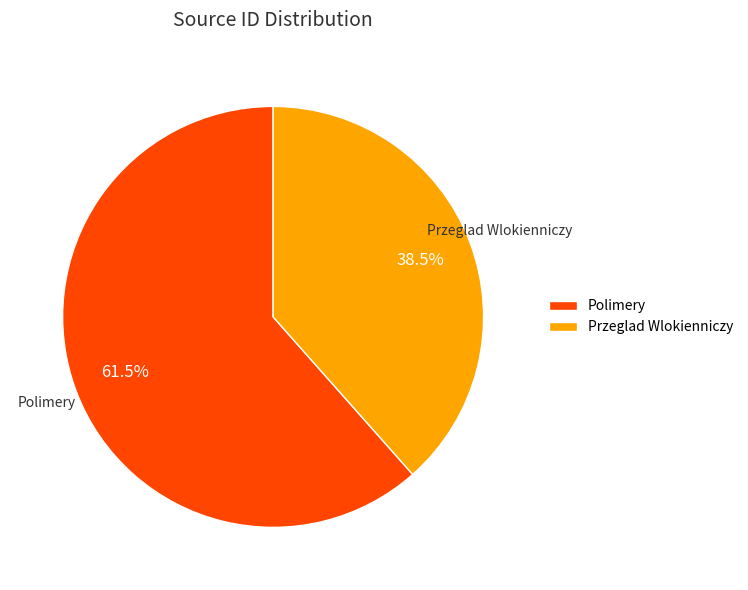

To the nearest percent, what is the difference between the Polimery and Przeglad Wlokienniczy slice percentages?

23%